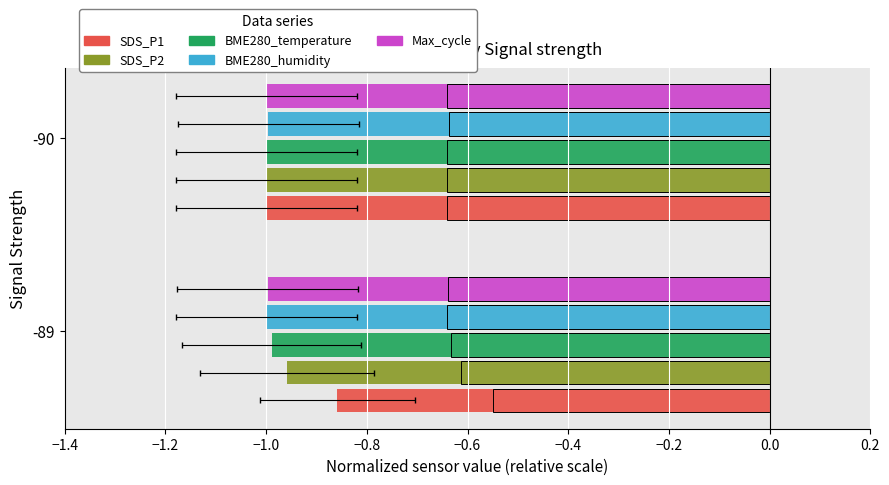

Which series has the largest total across all categories?

SDS_P1